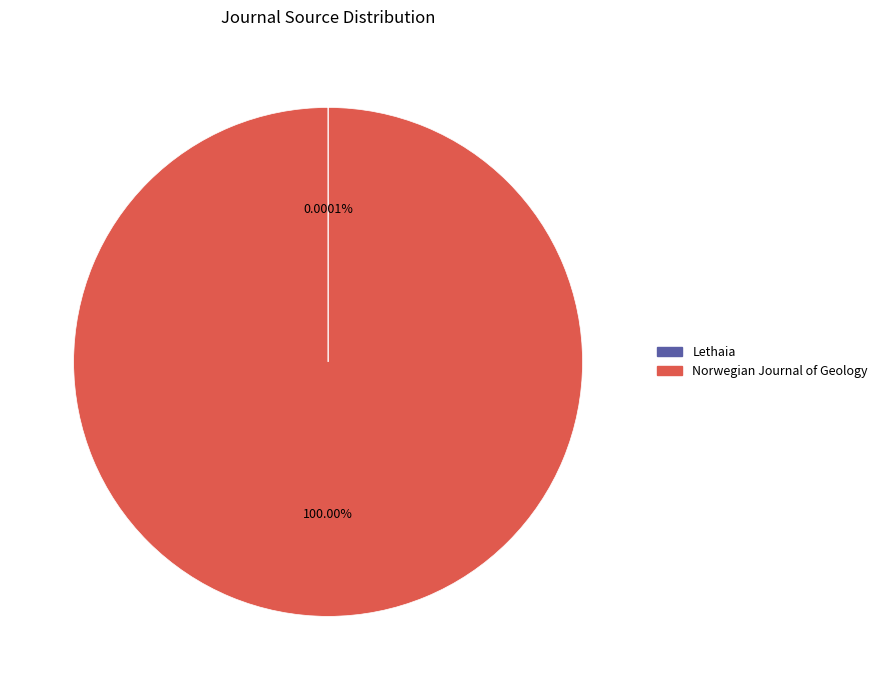

Does any single category account for the majority?

Yes